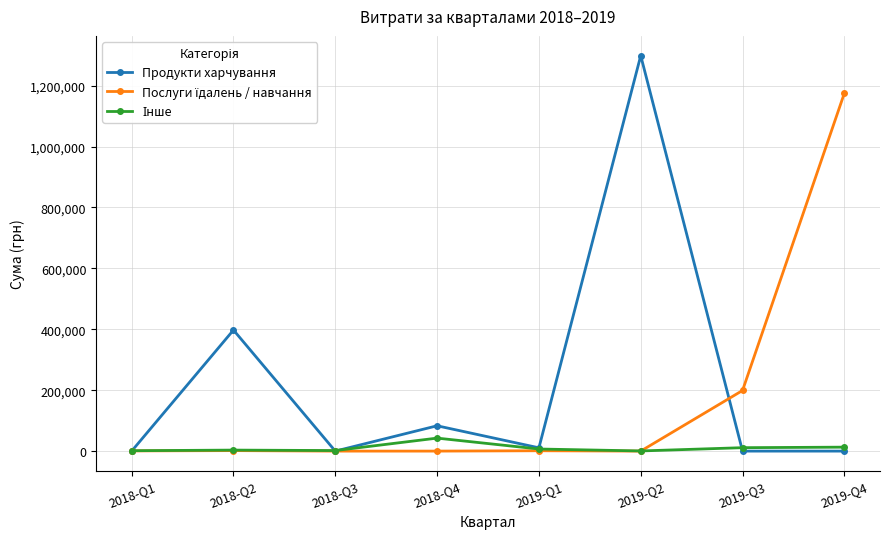

Which series has the widest spread of values?

Продукти харчування